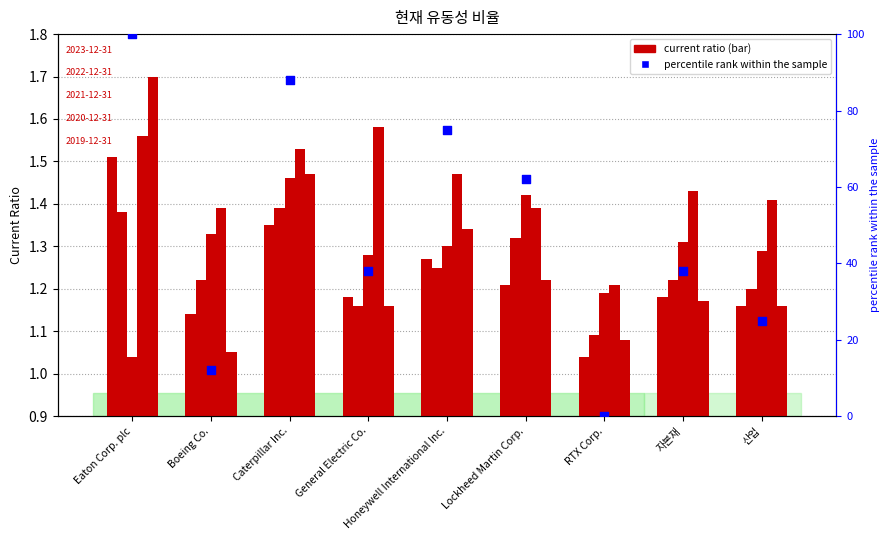

What is the ratio of the value at Caterpillar Inc. to the value at 자본재?

2.3